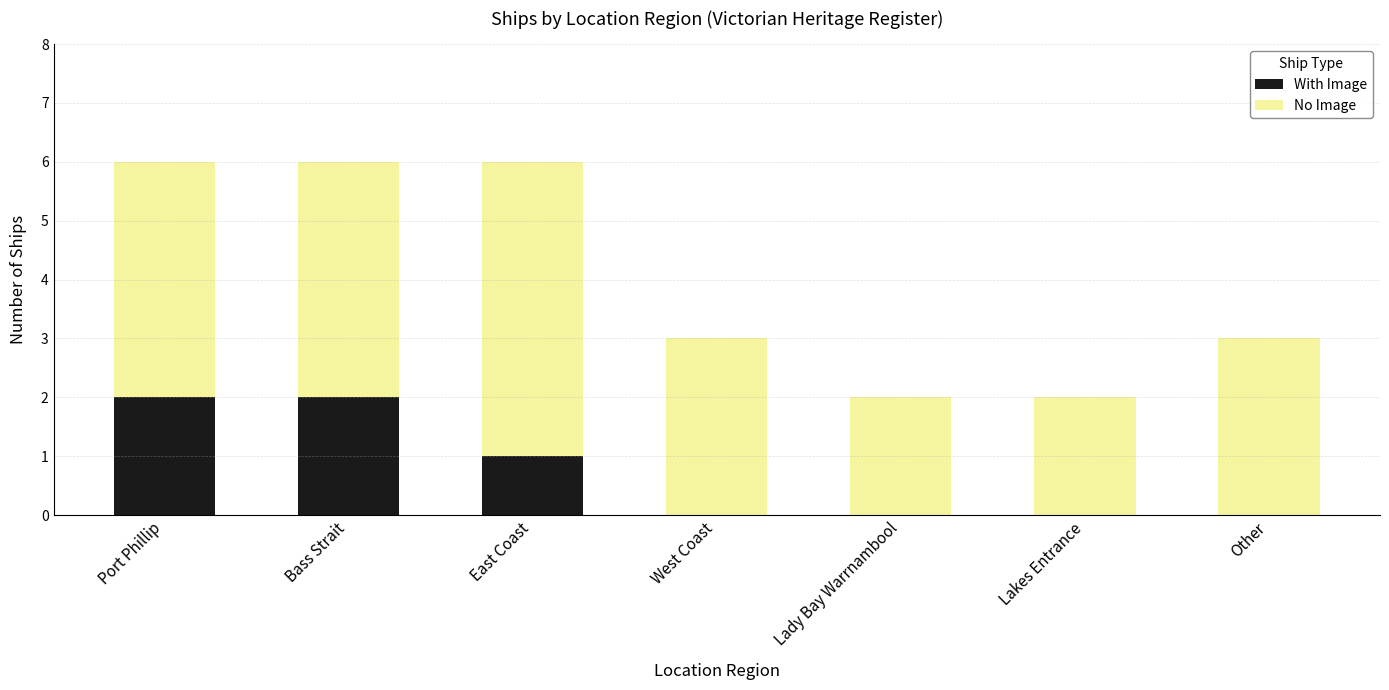

What is the total value across all series at East Coast?

6